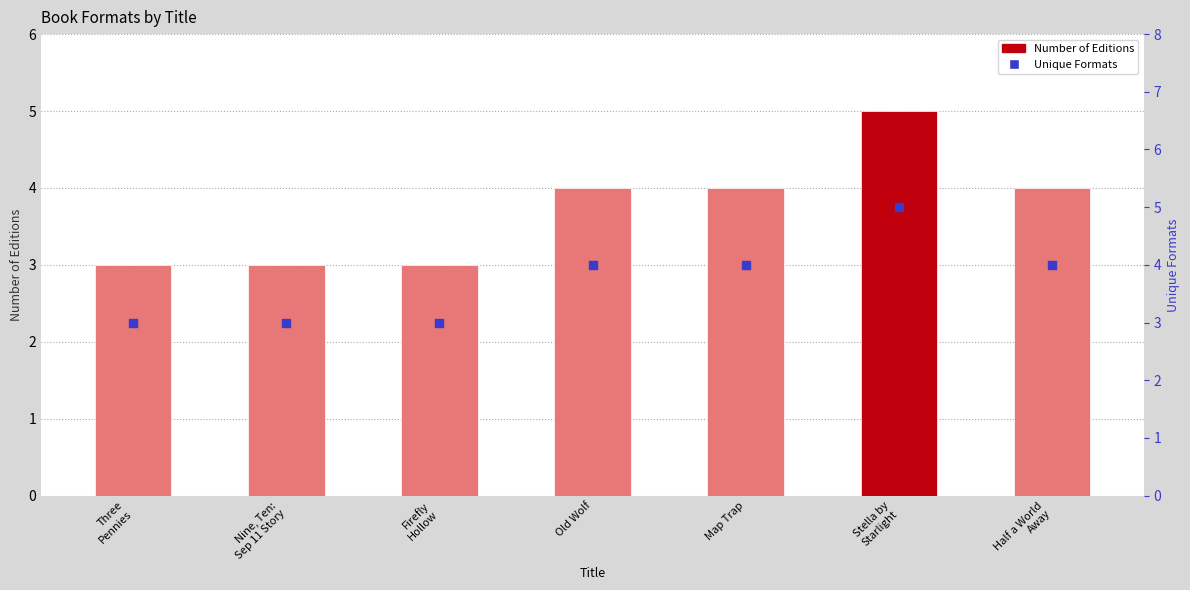

Which series has the largest total across all categories?

Number of Editions